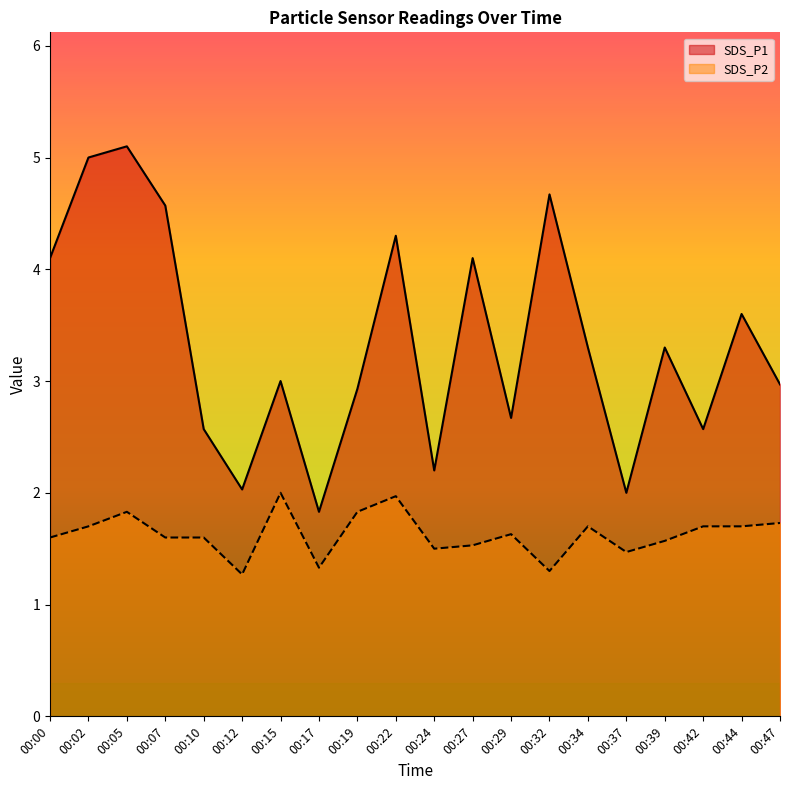

Where is the first local maximum for SDS_P2?

00:05